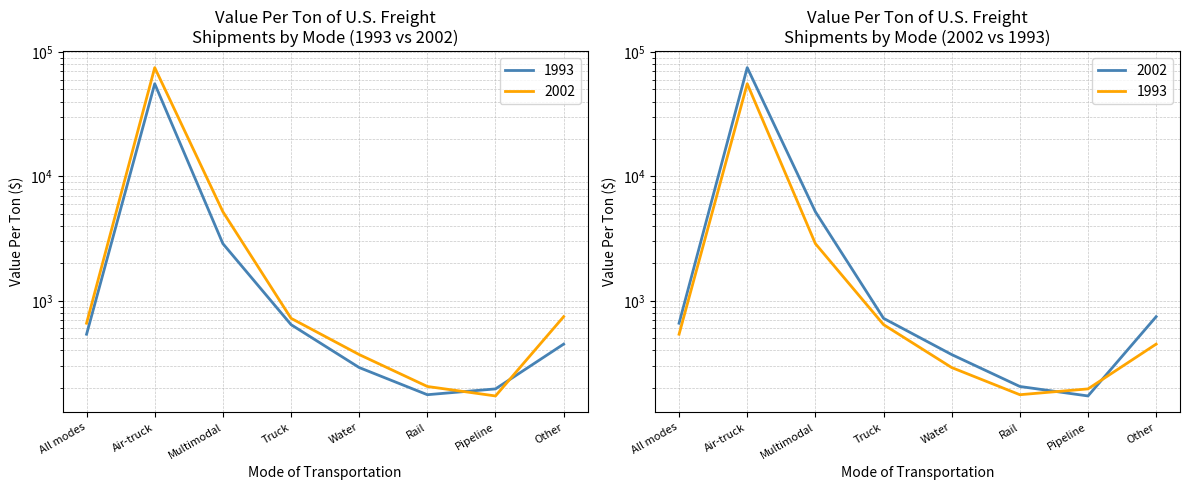

Which series has the largest range (max minus min)?

2002